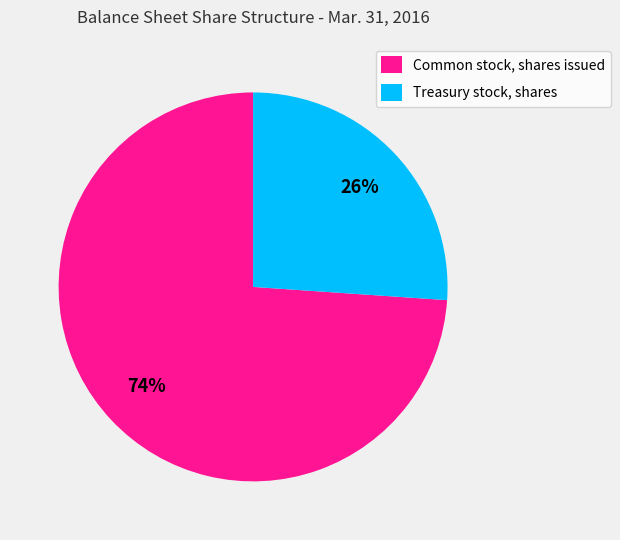

Which has a higher value, Treasury stock, shares or Common stock, shares issued?

Common stock, shares issued